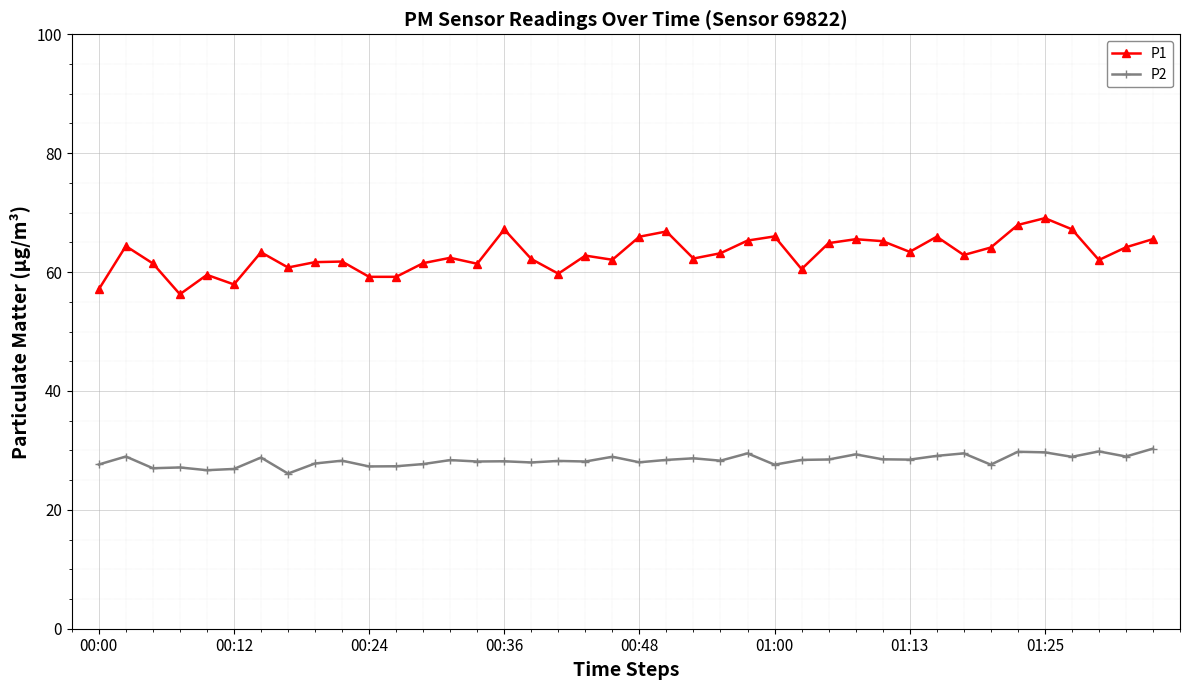

What is the maximum value shown in the chart?

69.1